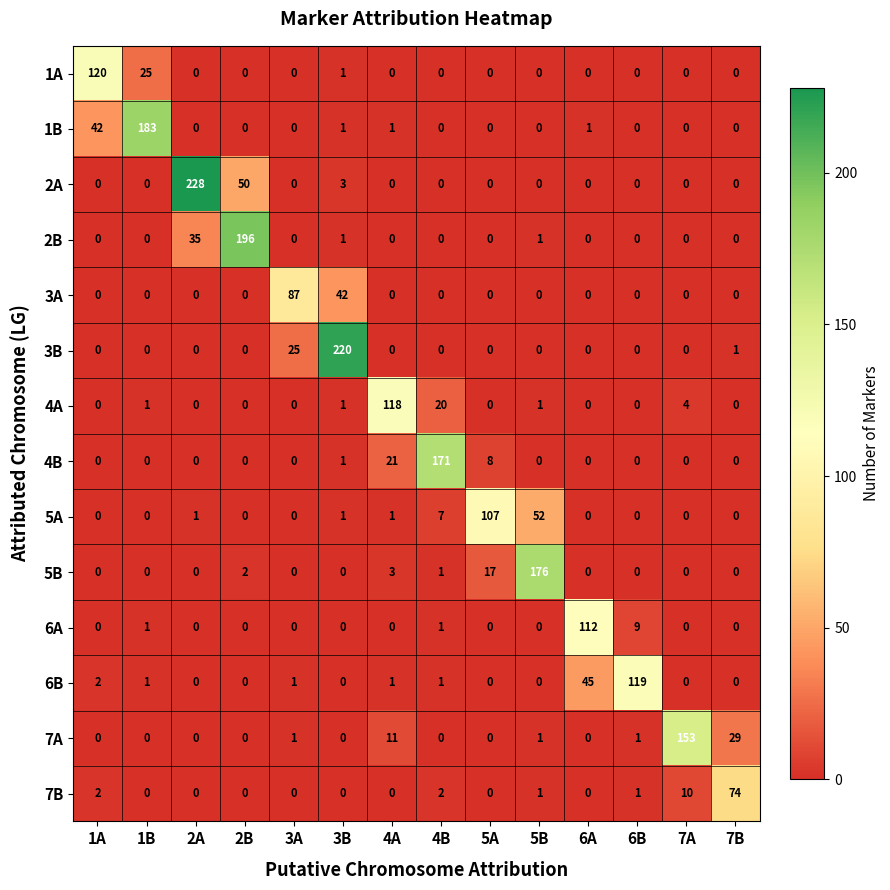

How many data points in 6B are less than 1?

7